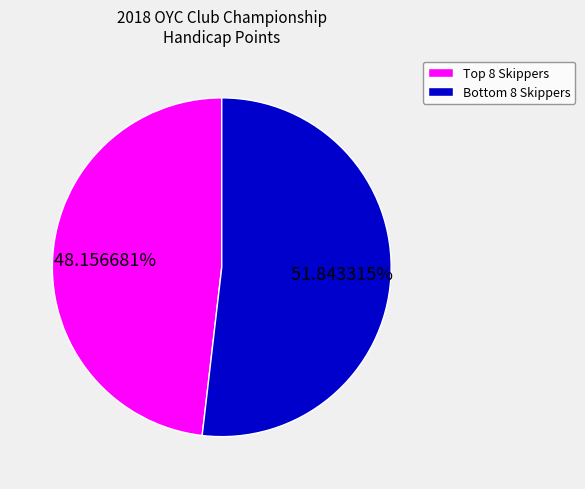

Is there a majority slice in this chart?

Yes